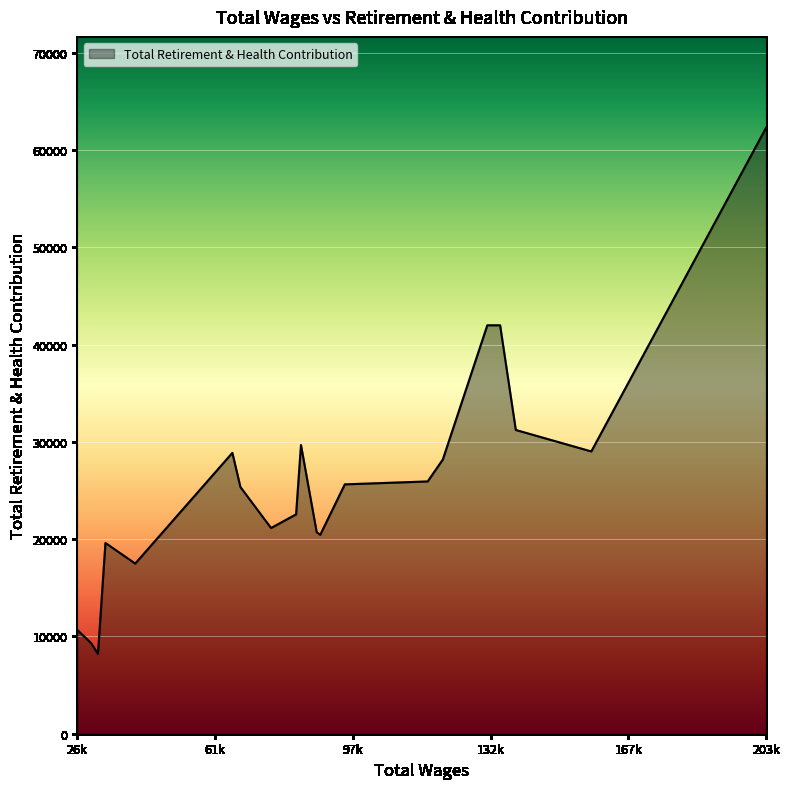

What is the maximum value shown in the chart?

62285